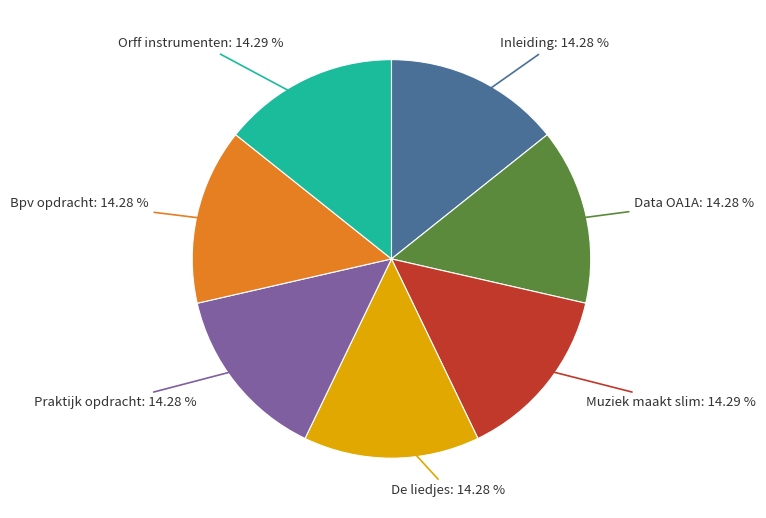

Does any single category account for the majority?

No